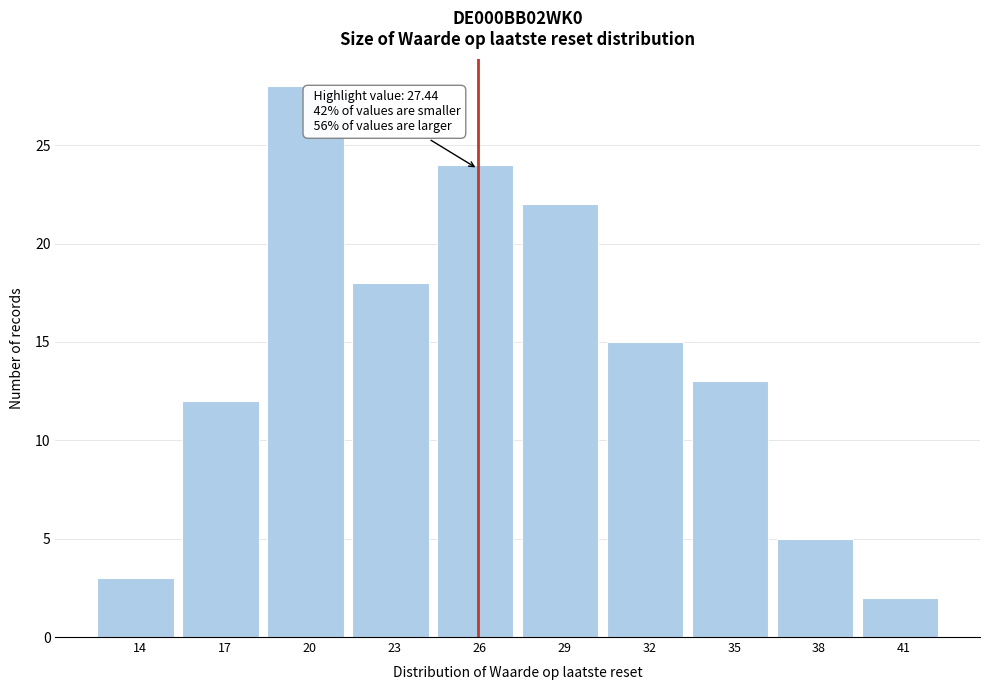

Reading right to left, transcribe all the data shown in this chart.

2	5	13	15	22	24	18	28	12	3